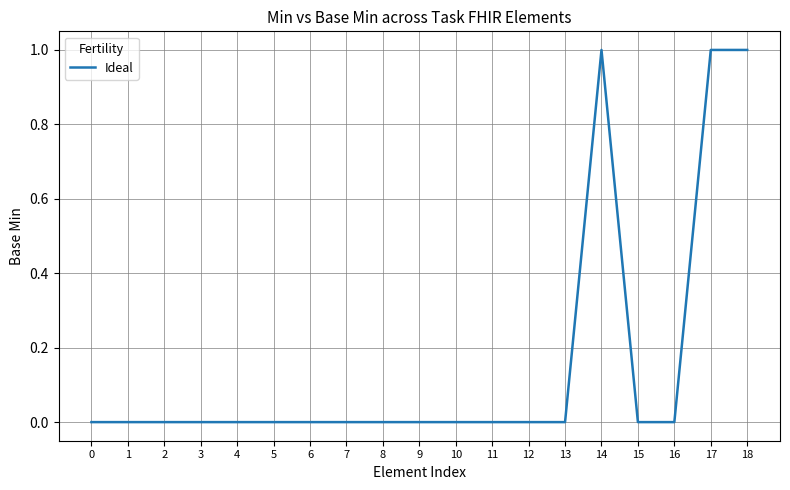

What is the change in value from 15 to 17?

+1